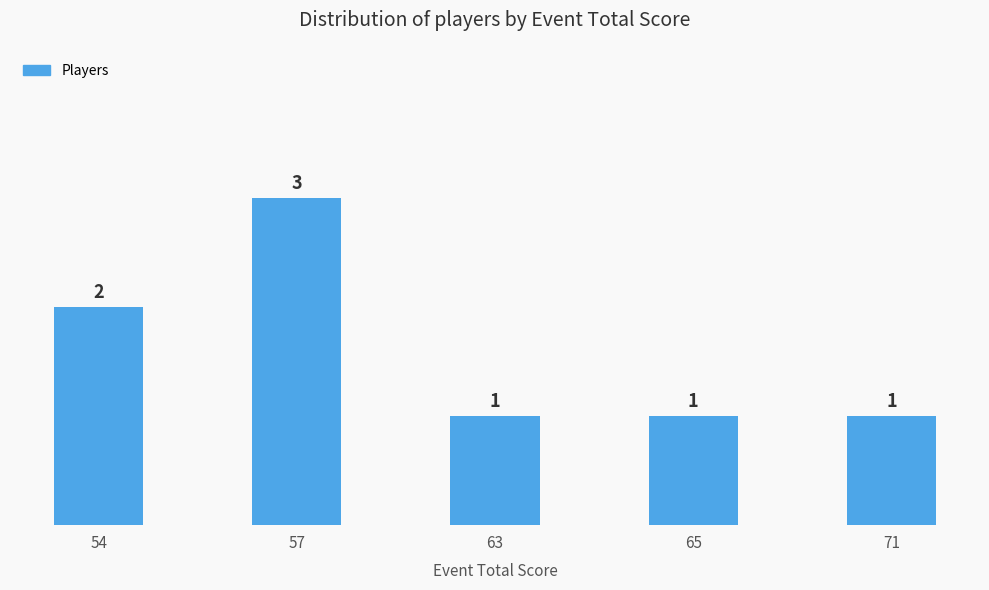

What is the difference between the values at 65 and 57?

2